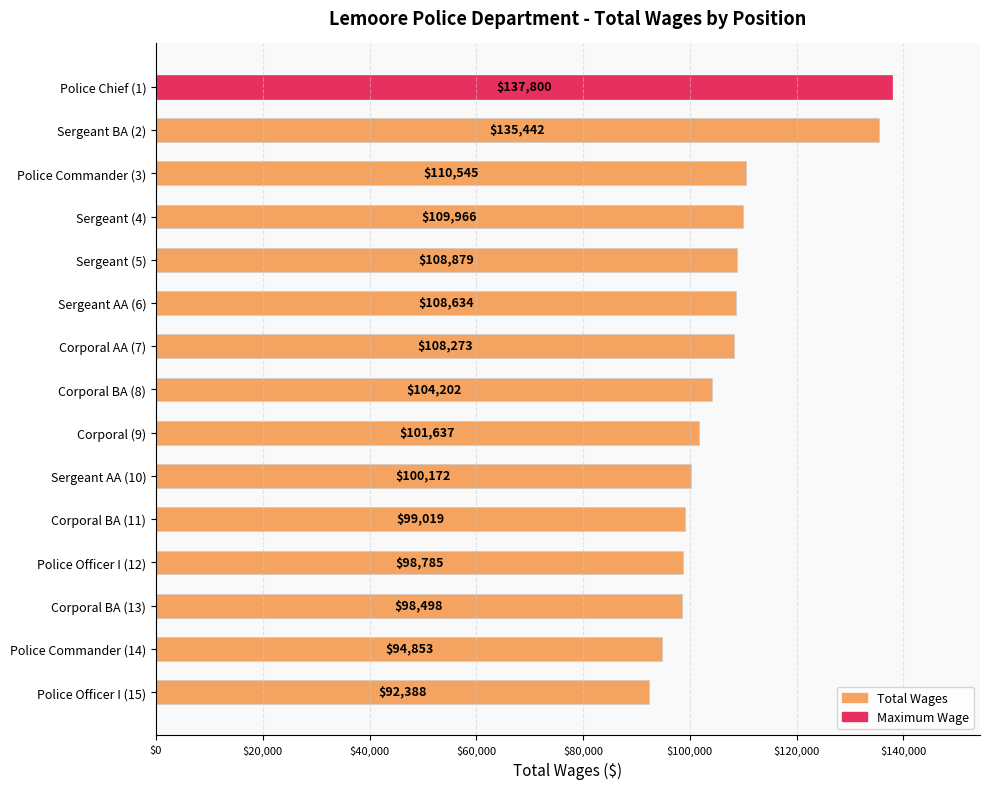

Rank the categories by value from highest to lowest.

Police Chief (1), Sergeant BA (2), Police Commander (3), Sergeant (4), Sergeant (5), Sergeant AA (6), Corporal AA (7), Corporal BA (8), Corporal (9), Sergeant AA (10), Corporal BA (11), Police Officer I (12), Corporal BA (13), Police Commander (14), Police Officer I (15)